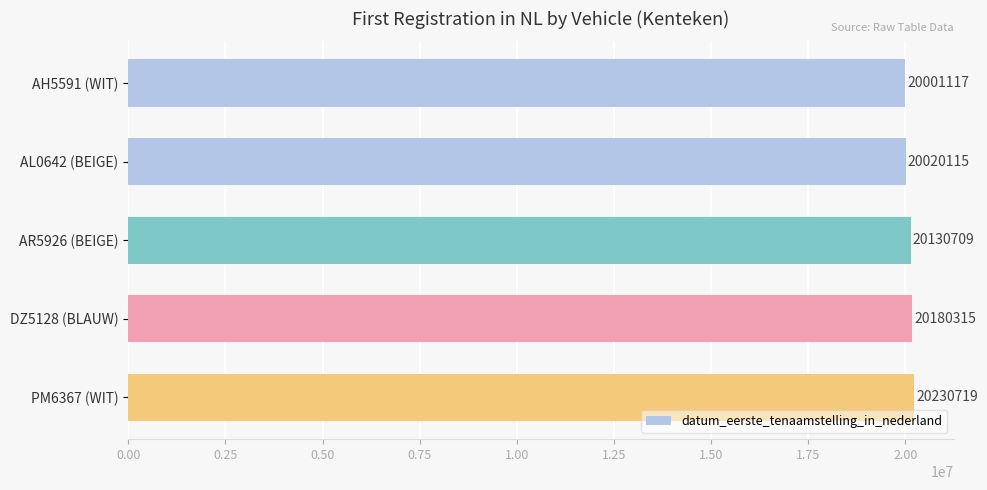

True or false: the data shows 20180315 at DZ5128 (BLAUW).

True